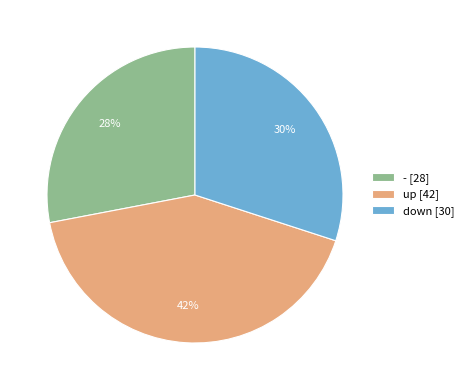

Is it true that - is 28% of the pie?

True